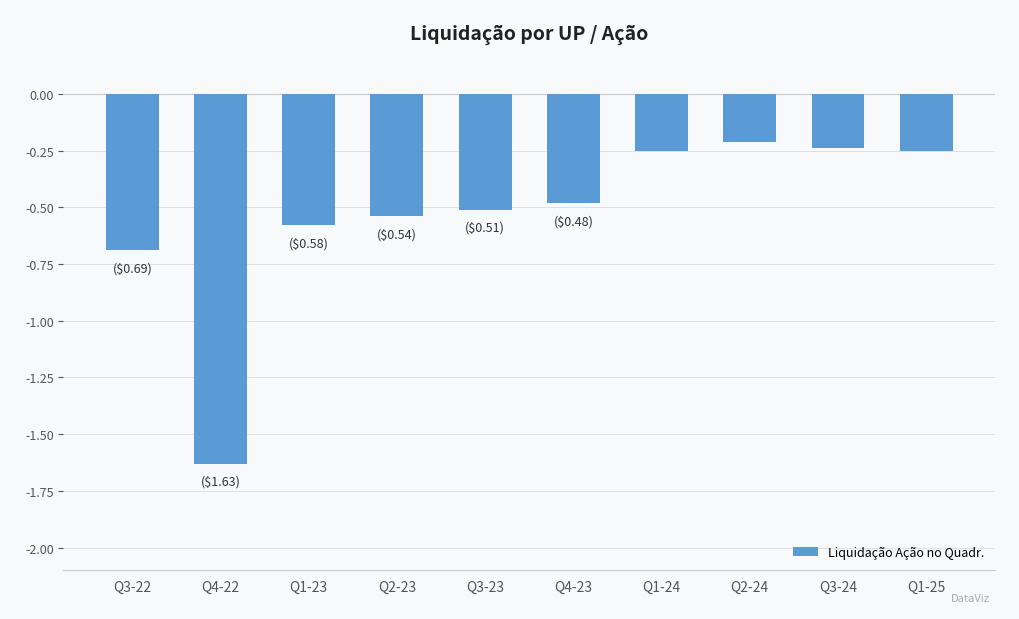

What is the change in value from Q1-23 to Q3-23?

+0.1